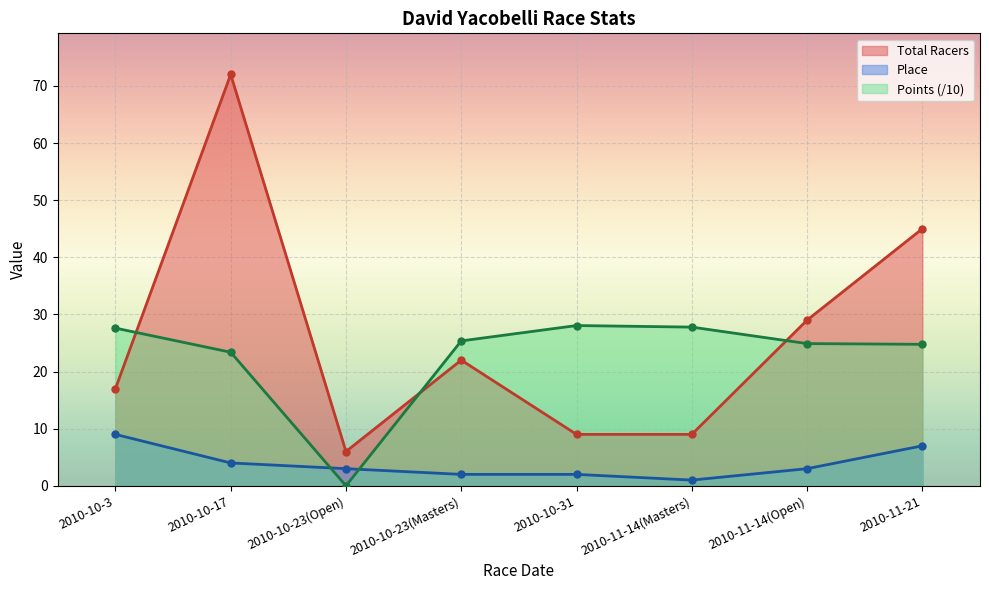

At how many categories does at least one series exceed 49?

1